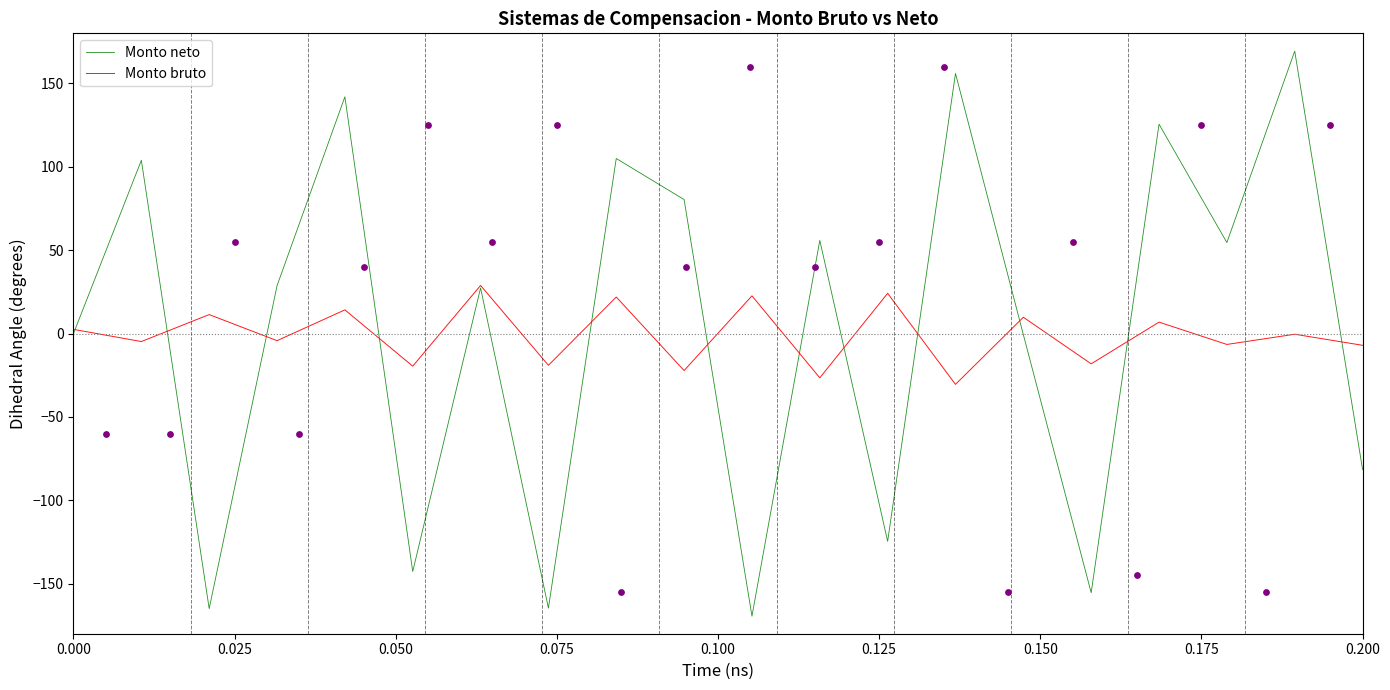

At how many categories does at least one series exceed 65?

7